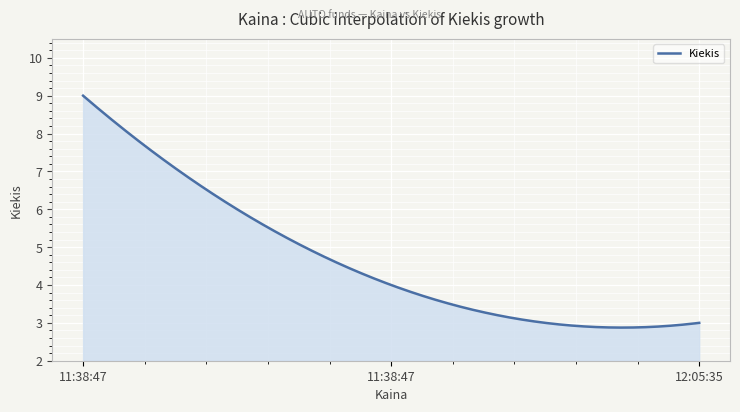

What is the difference between the maximum and minimum values?

6.1